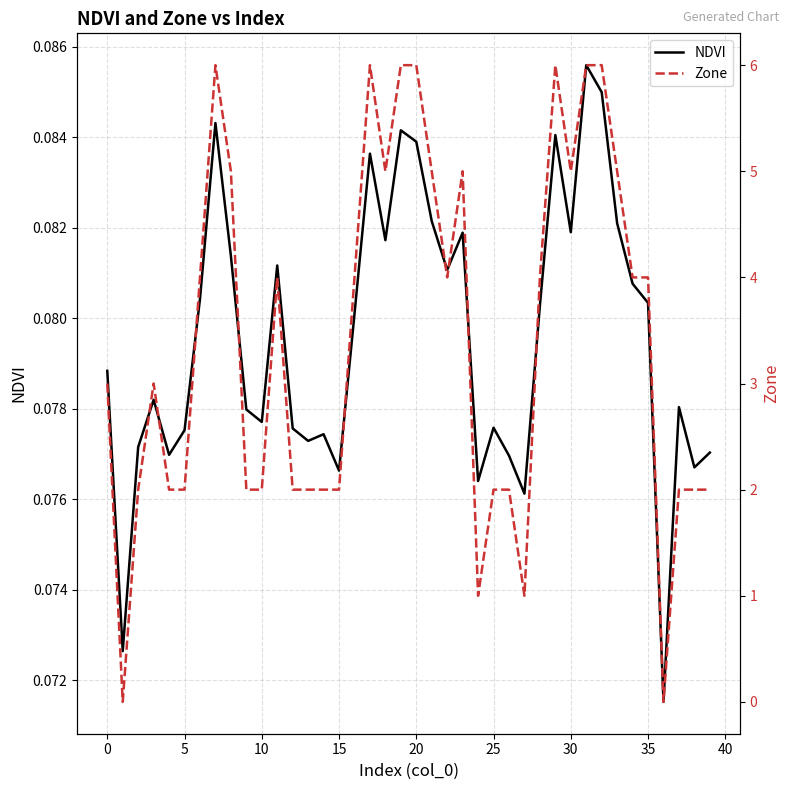

True or false: Zone has a value of 3.1 at 5.

False